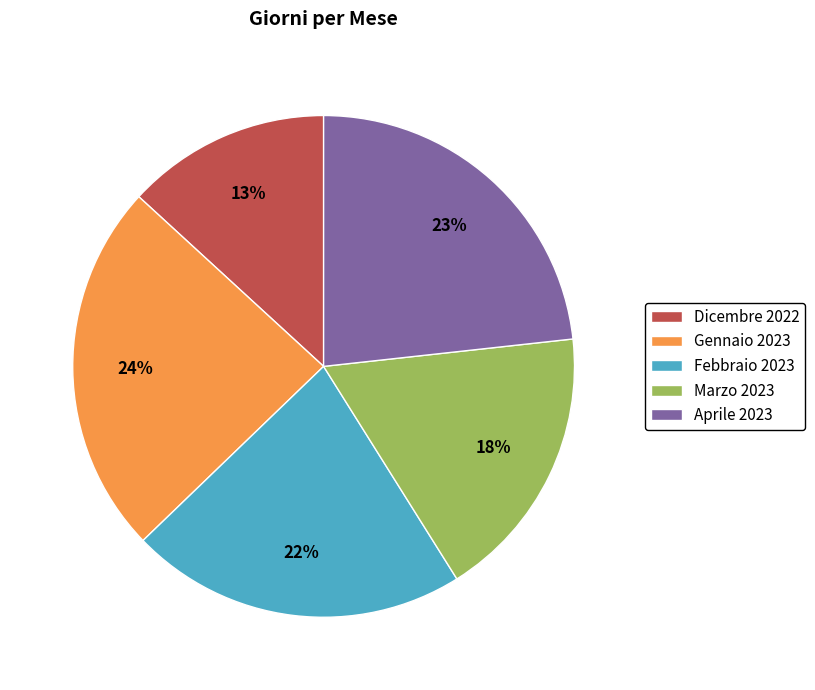

What percentage is the Gennaio 2023 slice, to the nearest percent?

24%